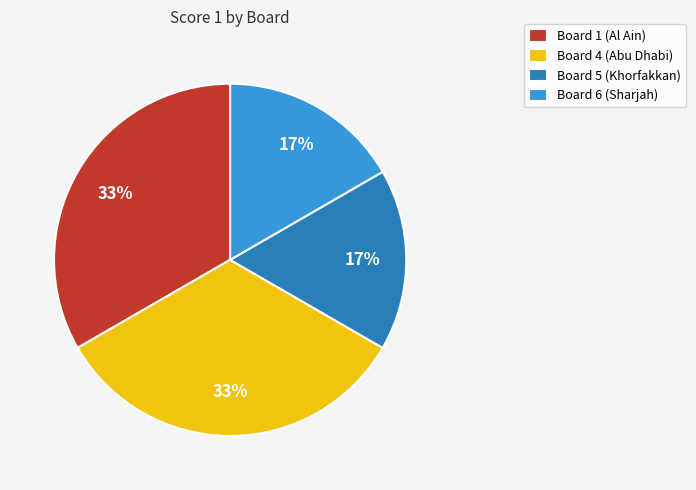

Does any single category account for the majority?

No